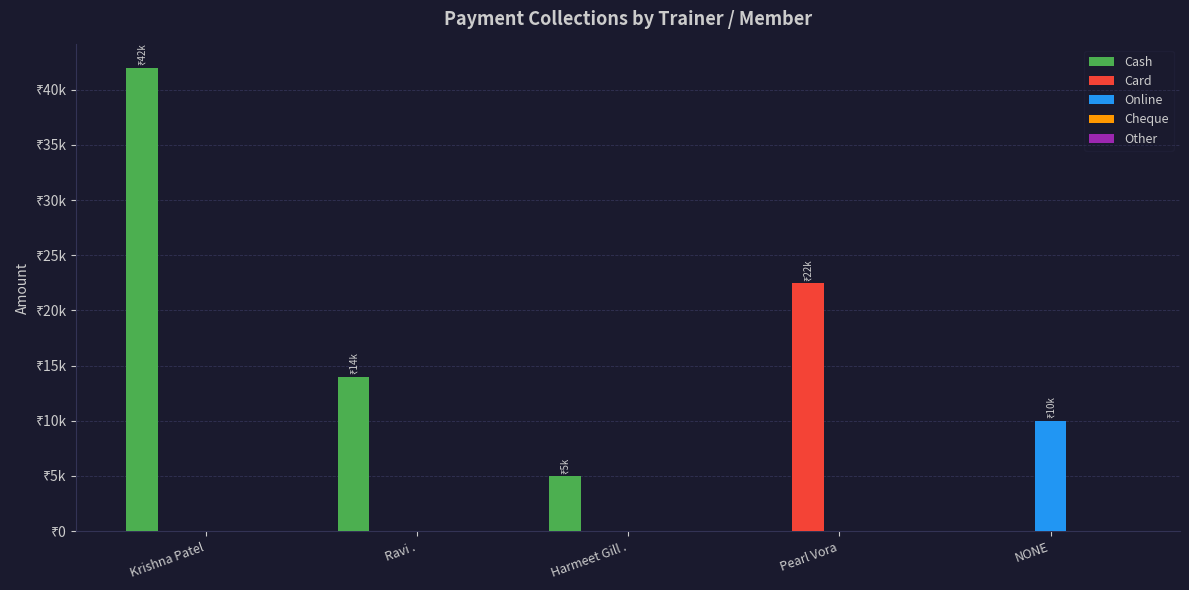

At which label does Cash first exceed 5000?

Krishna Patel